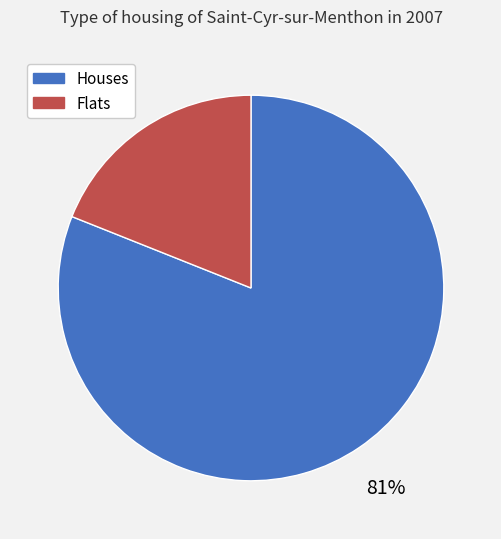

Combined, do Houses and Flats account for over 50%?

Yes